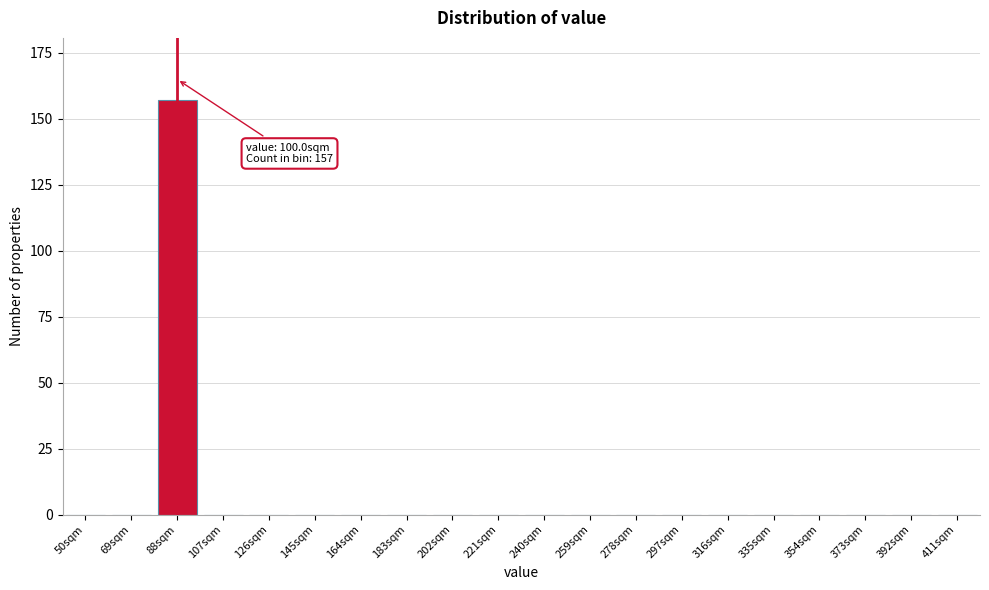

Reading left to right, what are all the values shown in this chart?

50sqm=0	69sqm=0	88sqm=157	107sqm=0	126sqm=0	145sqm=0	164sqm=0	183sqm=0	202sqm=0	221sqm=0	240sqm=0	259sqm=0	278sqm=0	297sqm=0	316sqm=0	335sqm=0	354sqm=0	373sqm=0	392sqm=0	411sqm=0